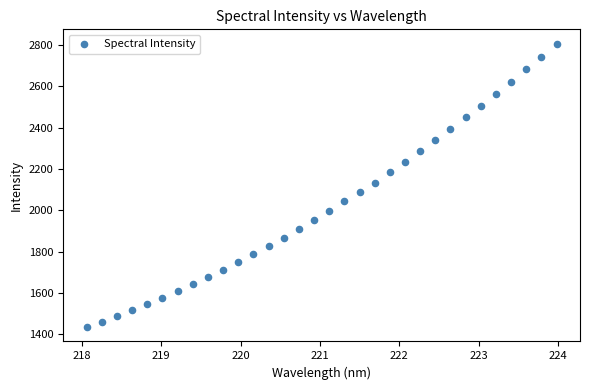

What is the range of X values (max minus min)?

5.9